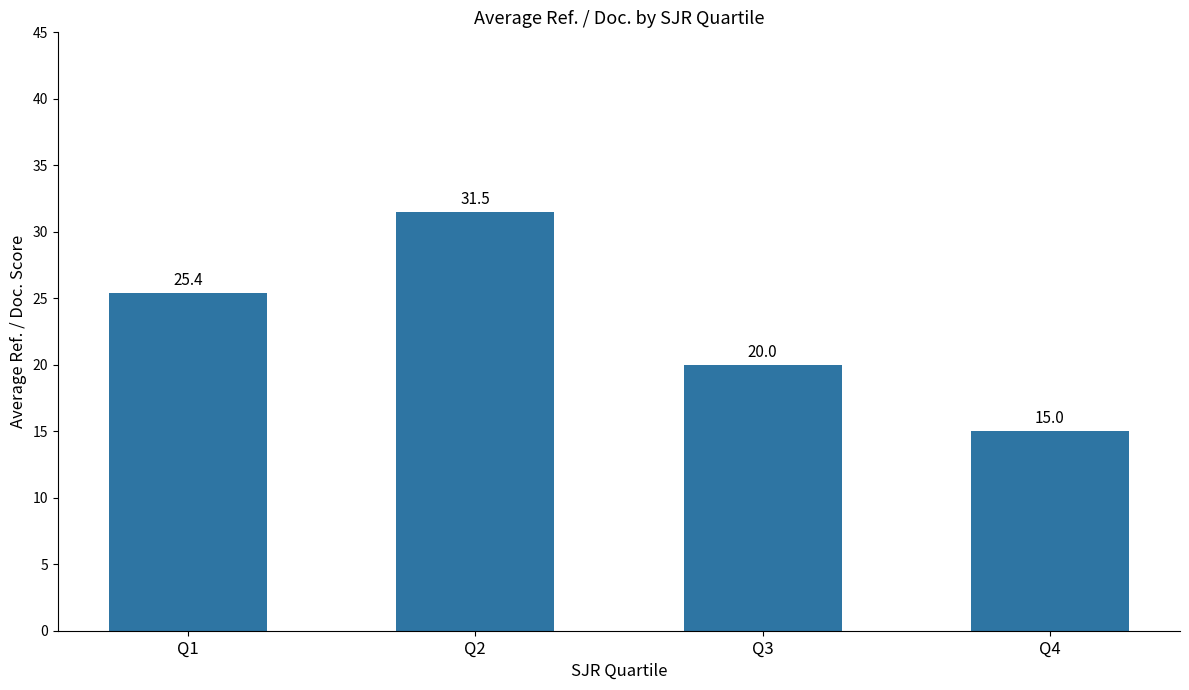

What is the difference between the values at Q4 and Q1?

10.4